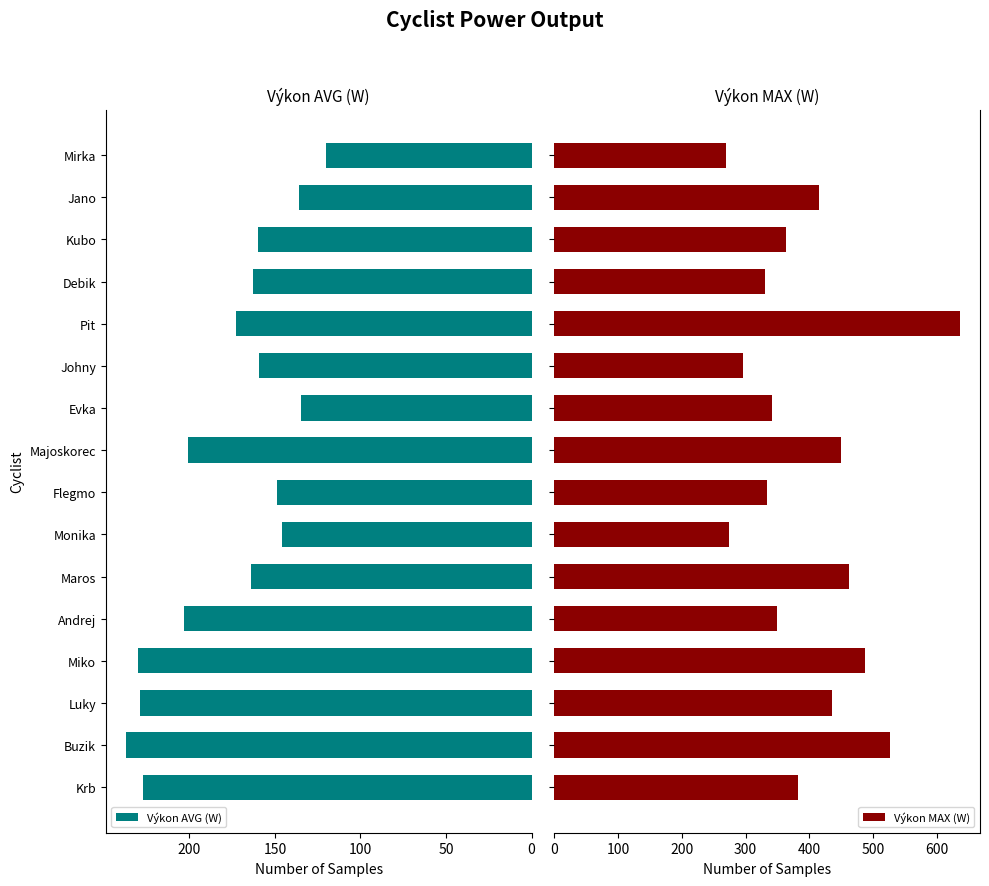

What is the difference between the maximum and minimum values in the Výkon AVG (W) series?

117